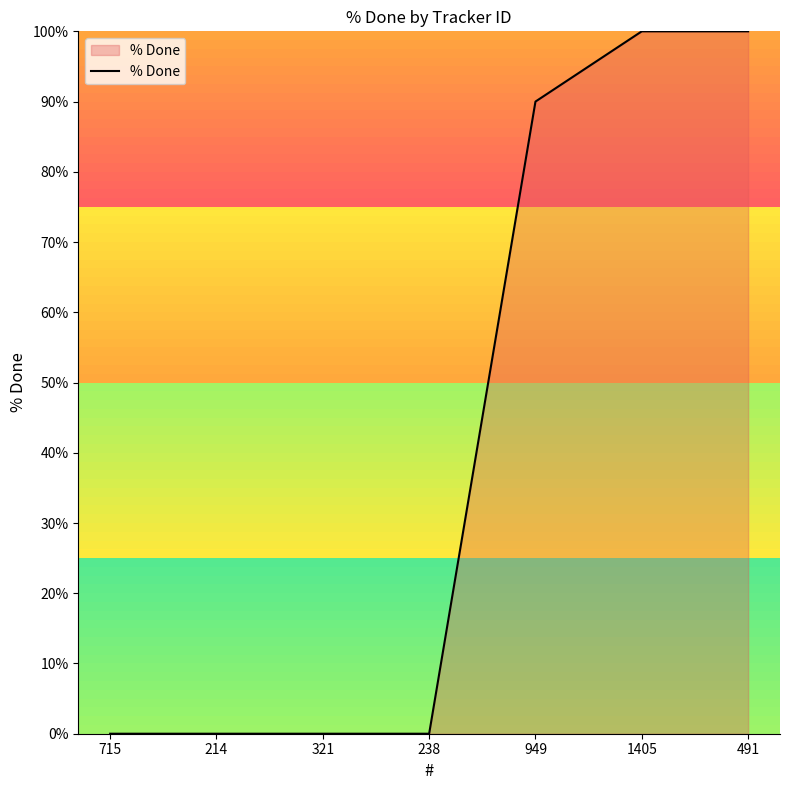

What position from the left is 491?

7